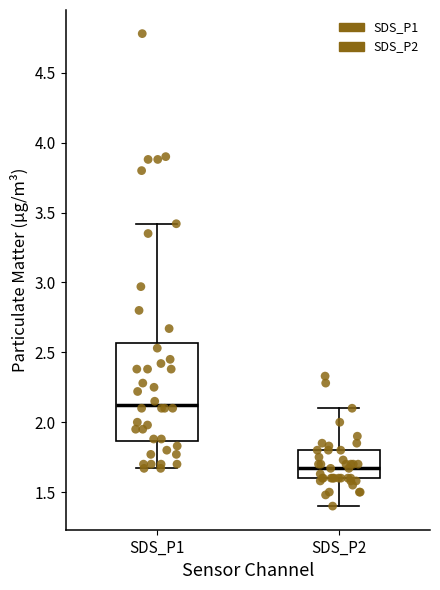

Reading left to right, read every box against the y-axis: the position of its median line, the range the box covers, and the ends of its whiskers. The values are not printed on the chart, so give them approximately, as read against the axis.

SDS_P1: median 2.15, box 1.85 to 2.55, whiskers 1.65 to 3.40
SDS_P2: median 1.65, box 1.60 to 1.80, whiskers 1.40 to 2.10